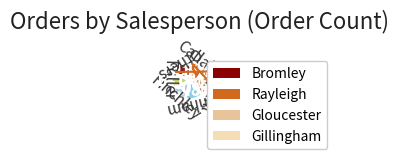

How many slices are in this pie chart?

6